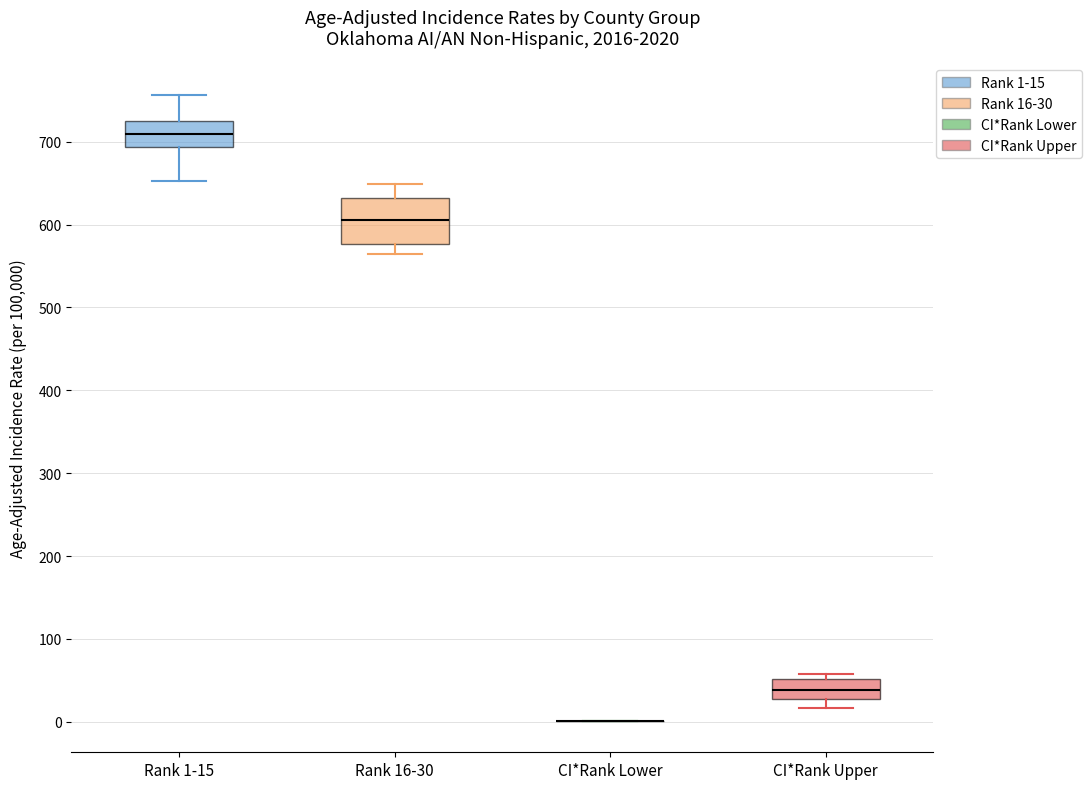

Reading left to right, read every box against the y-axis: the position of its median line, the range the box covers, and the ends of its whiskers. The values are not printed on the chart, so give them approximately, as read against the axis.

Rank 1-15: median 710, box 690 to 730, whiskers 650 to 760
Rank 16-30: median 610, box 580 to 630, whiskers 560 to 650
CI*Rank Lower: box collapsed to a line at 0, whiskers 0 to 0
CI*Rank Upper: median 40, box 30 to 50, whiskers 20 to 60